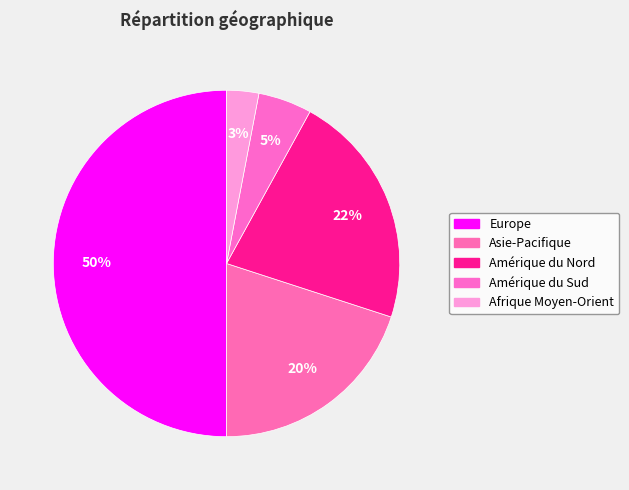

Is Asie-Pacifique the majority of the pie?

No